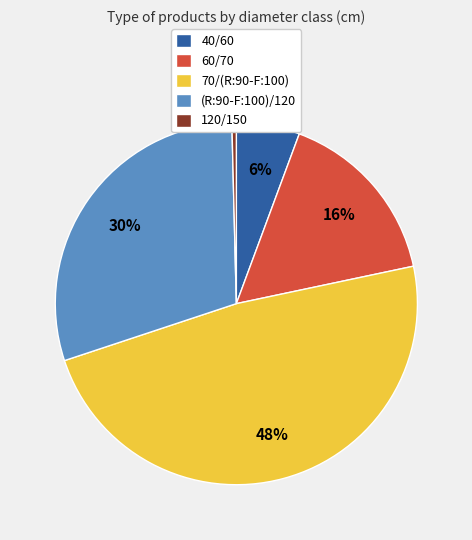

Count the number of slices in the pie.

5